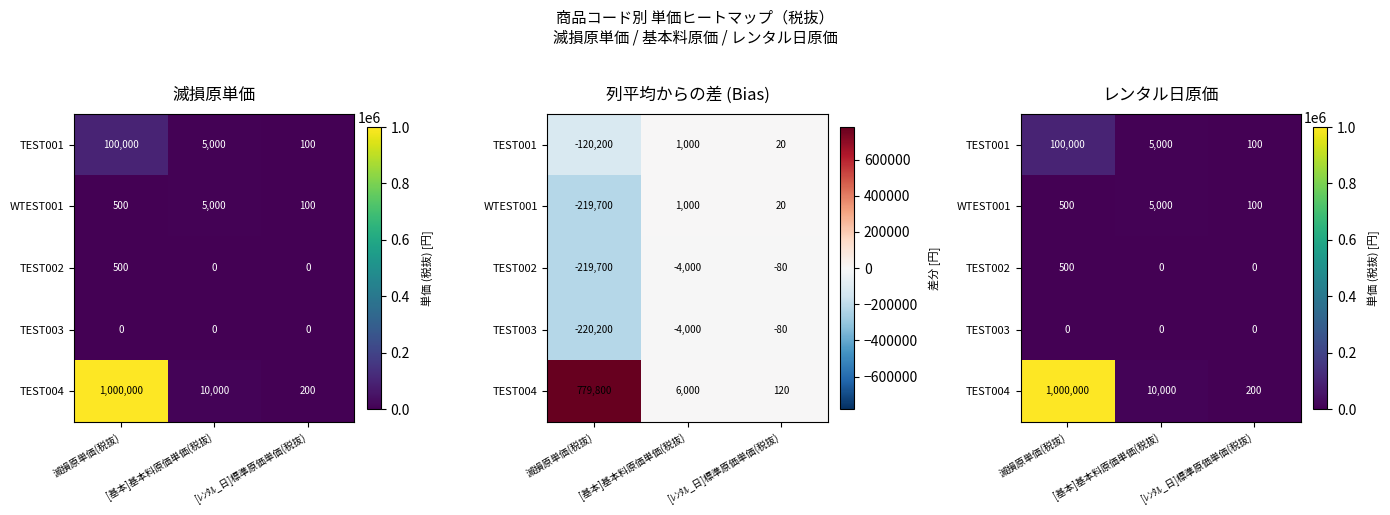

Where is WTEST001 nearest to the value 2550?

滅損原単価(税抜)